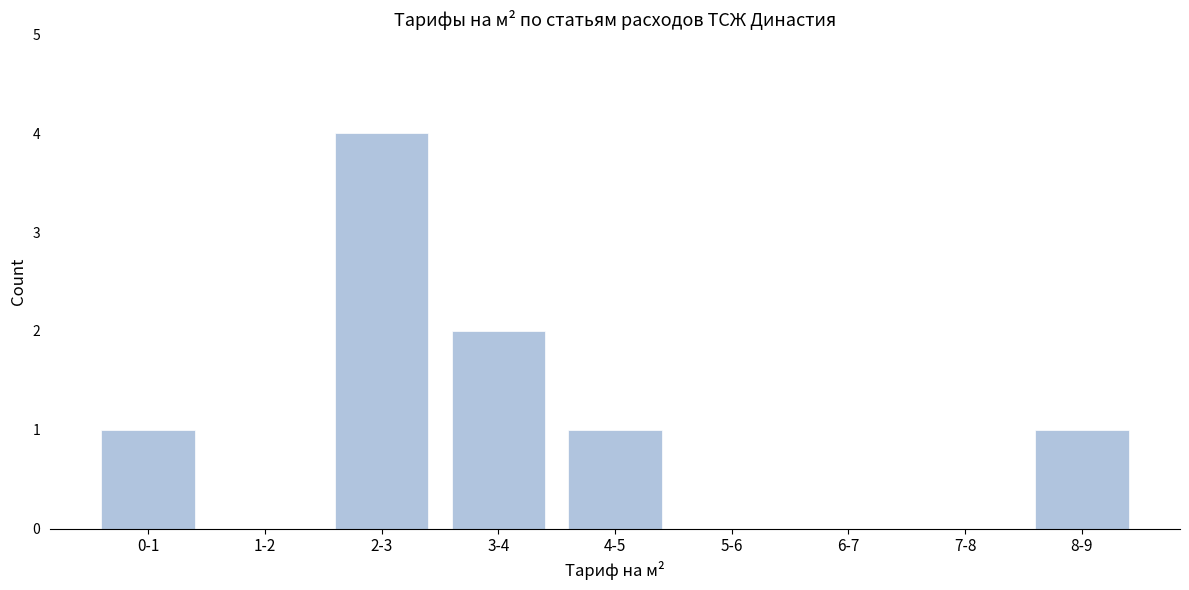

Reading right to left, transcribe all the data shown in this chart.

8-9=1	7-8=0	6-7=0	5-6=0	4-5=1	3-4=2	2-3=4	1-2=0	0-1=1